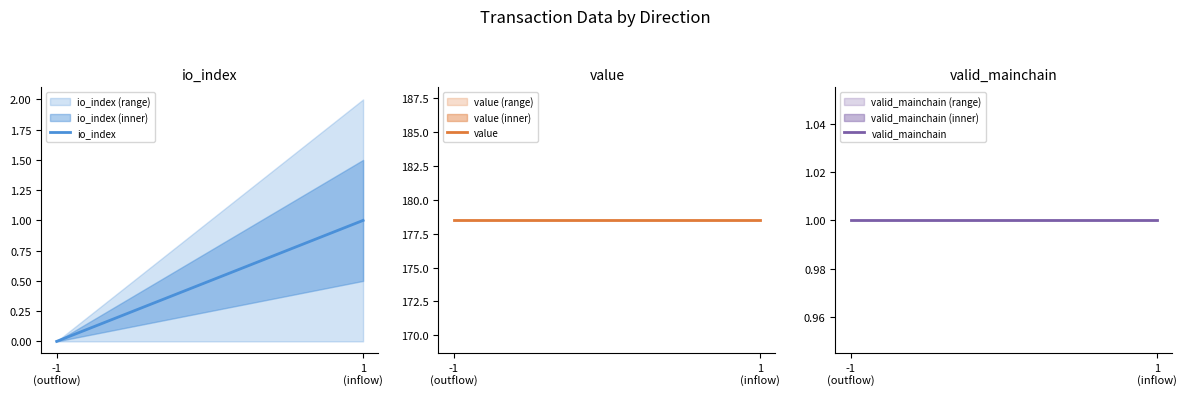

Rank the series at 1
(inflow) from highest to lowest value.

value, io_index, valid_mainchain